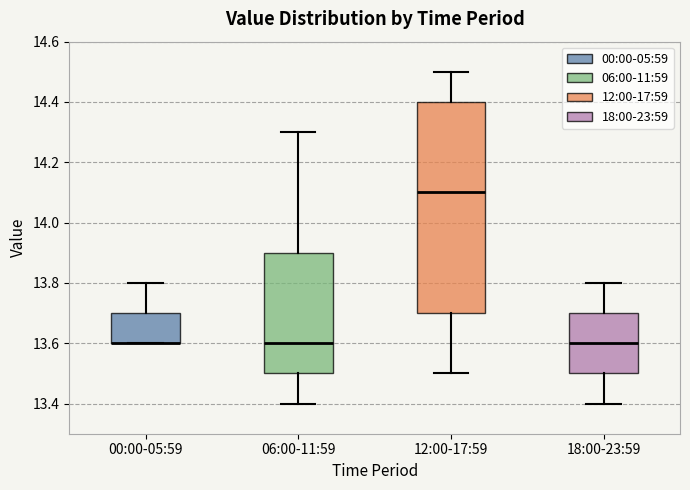

Reading left to right, transcribe this box plot: for each box, give where its median line is, the range the box spans, and where its two whiskers end, as read against the y-axis. The values are not printed on the chart, so give them approximately, as read against the axis.

00:00-05:59: median 13.6 (drawn on the box's lower edge), box 13.6 to 13.7, whiskers 13.6 to 13.8
06:00-11:59: median 13.6, box 13.5 to 13.9, whiskers 13.4 to 14.3
12:00-17:59: median 14.1, box 13.7 to 14.4, whiskers 13.5 to 14.5
18:00-23:59: median 13.6, box 13.5 to 13.7, whiskers 13.4 to 13.8